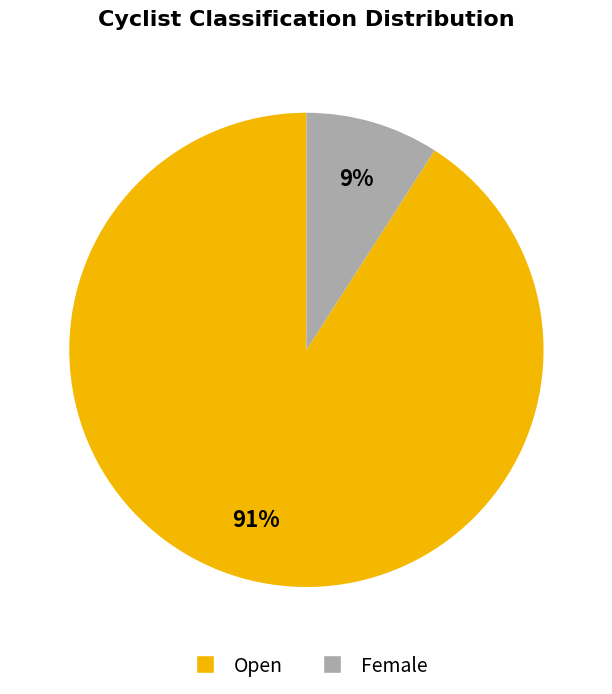

Do Female and Open together represent more than half of the pie?

Yes